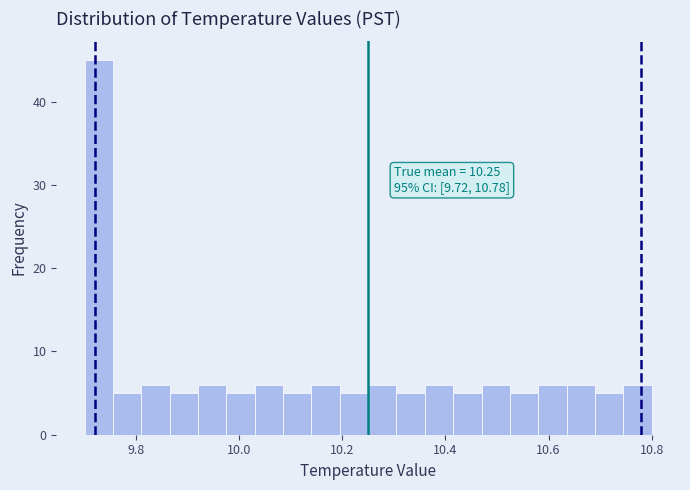

Read against the x-axis, roughly where is the centre of the tallest bar?

9.72